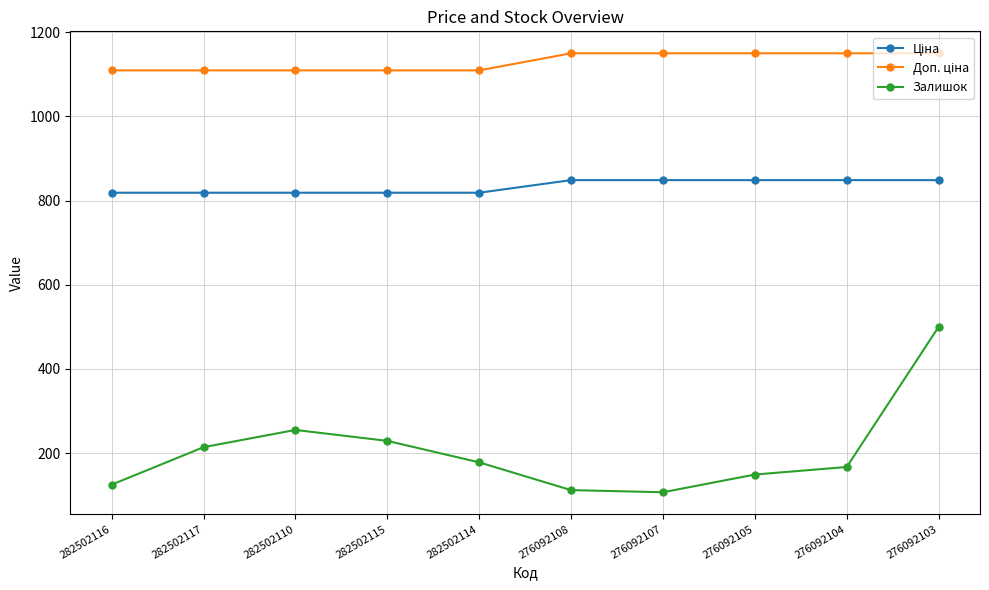

True or false: Залишок has more than 0 interior local peaks.

True